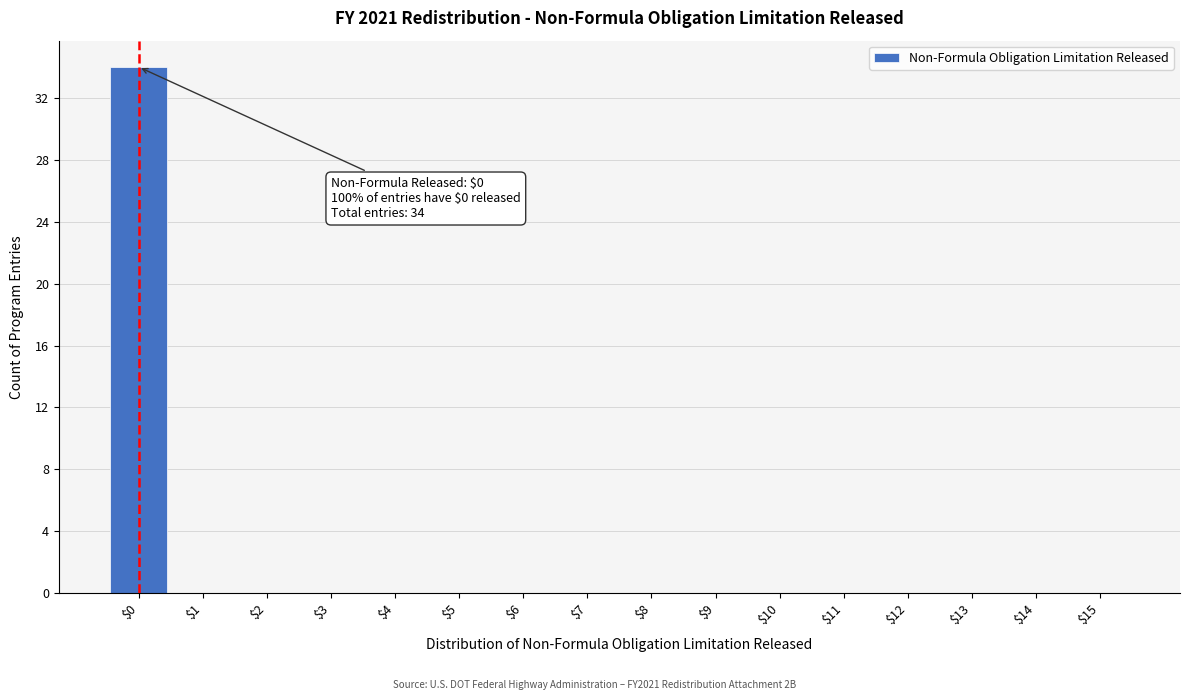

Over which range of the x-axis is the bar tallest?

-0.5 to 0.5